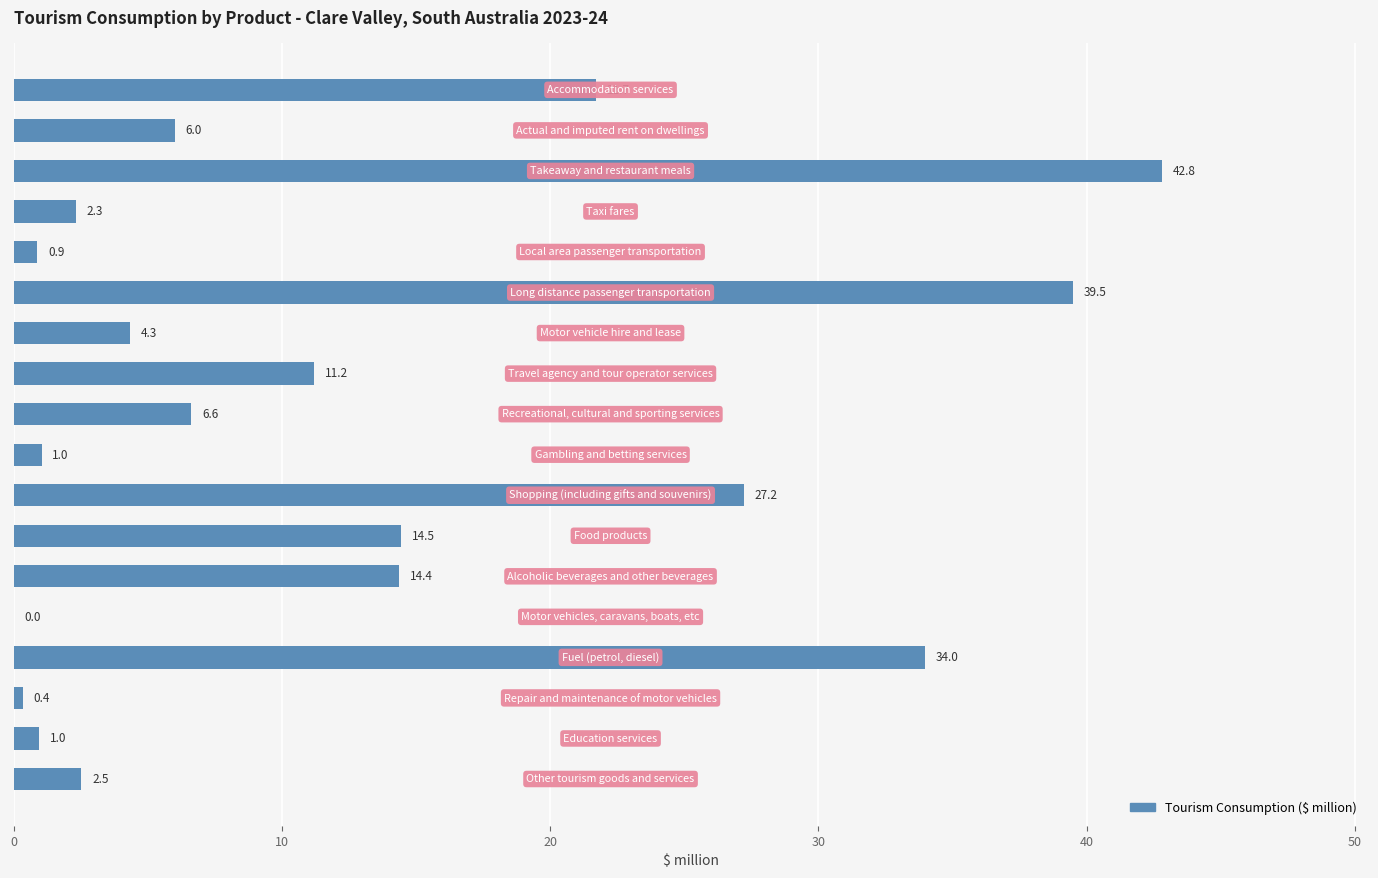

What is the maximum value shown in the chart?

42.8